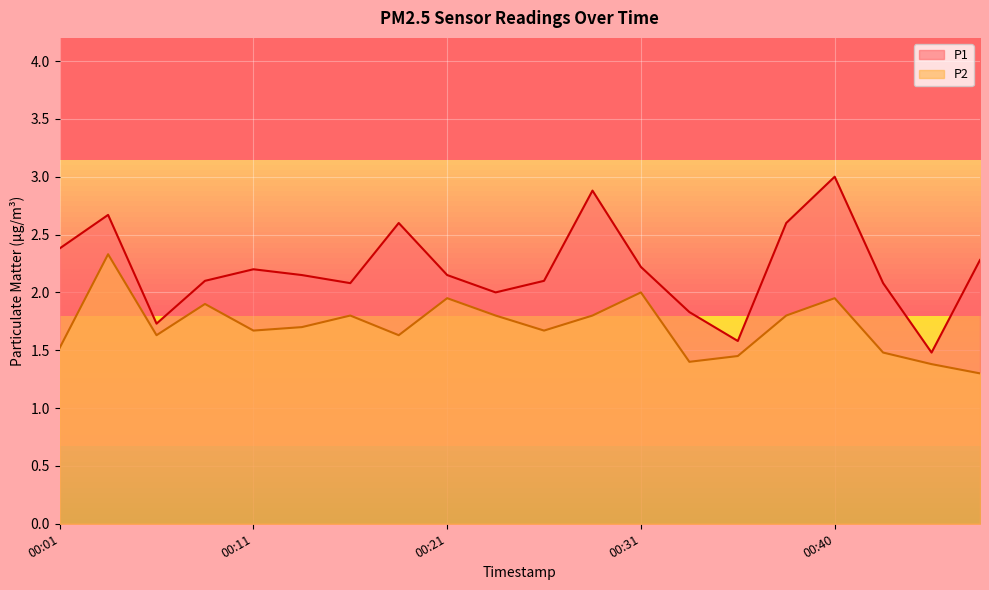

At which category does the chart reach its peak across all series?

00:40